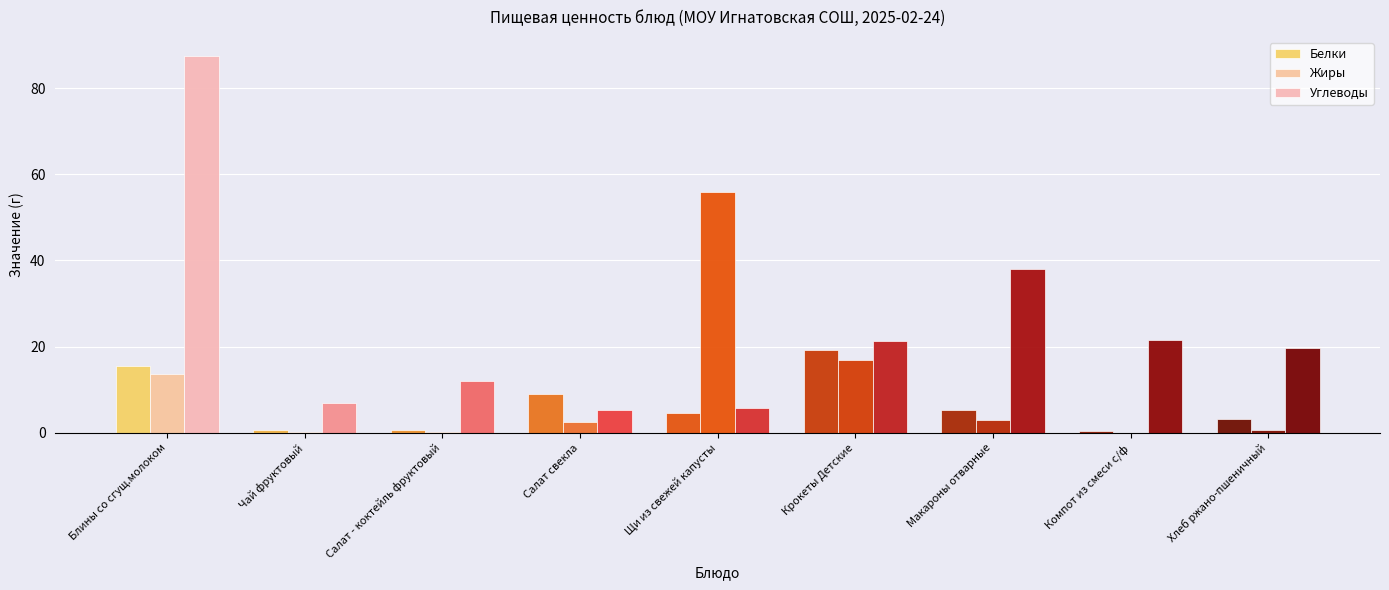

Where is Углеводы nearest to the value 46?

Макароны отварные